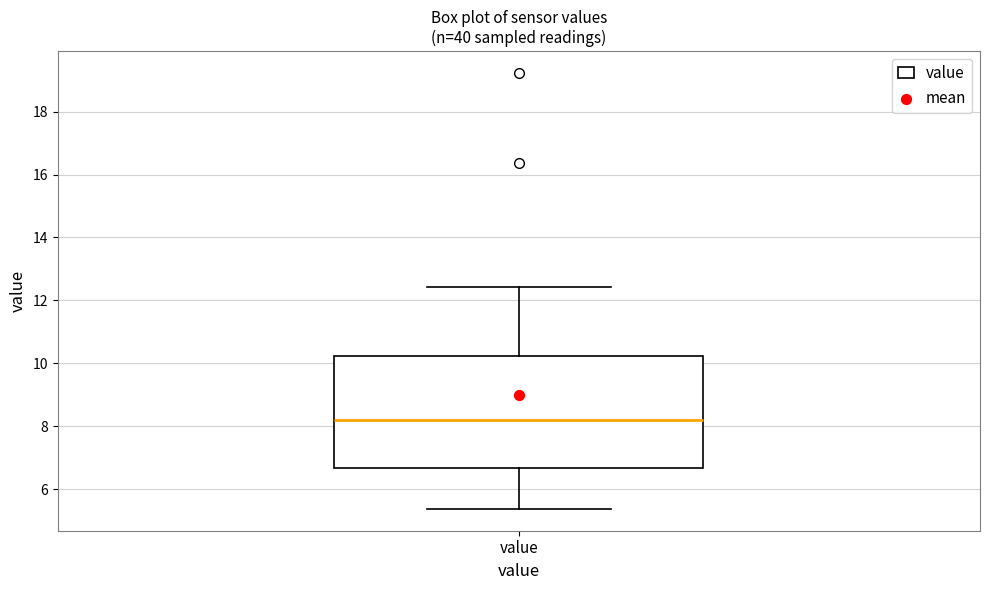

Read this box plot against the y-axis: the position of the median line, the range covered by the box, and the ends of both whiskers. The values are not printed on the chart, so give them approximately, as read against the axis.

median 8.2, box 6.6 to 10.2, whiskers 5.4 to 12.4